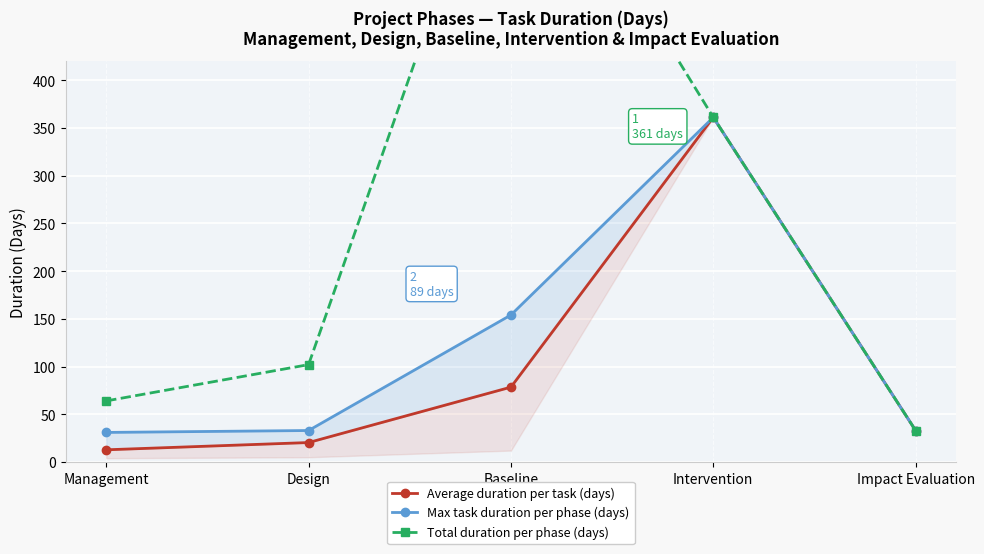

At which label is Total duration per phase (days) closest to 369?

Intervention